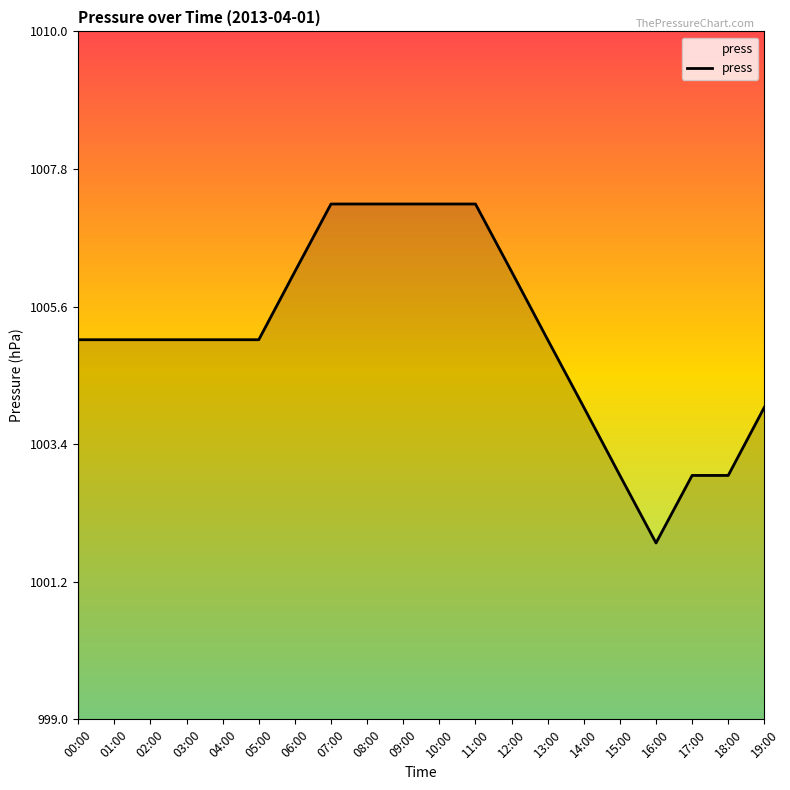

What is the change in value from 05:00 to 06:00?

+1.1